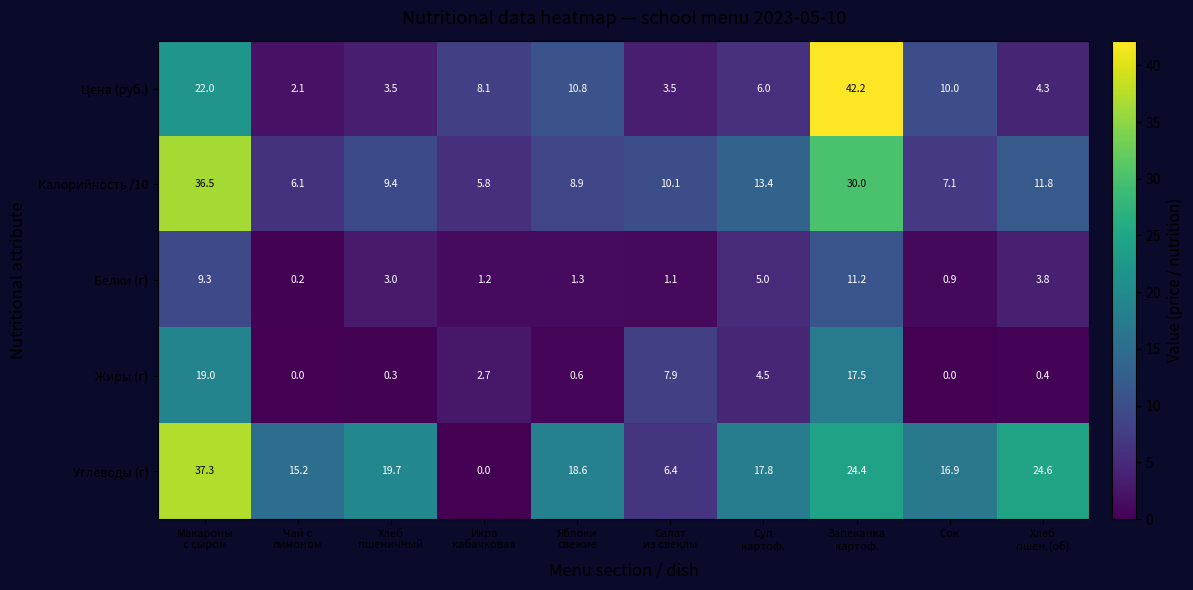

What is the greatest value displayed?

42.2